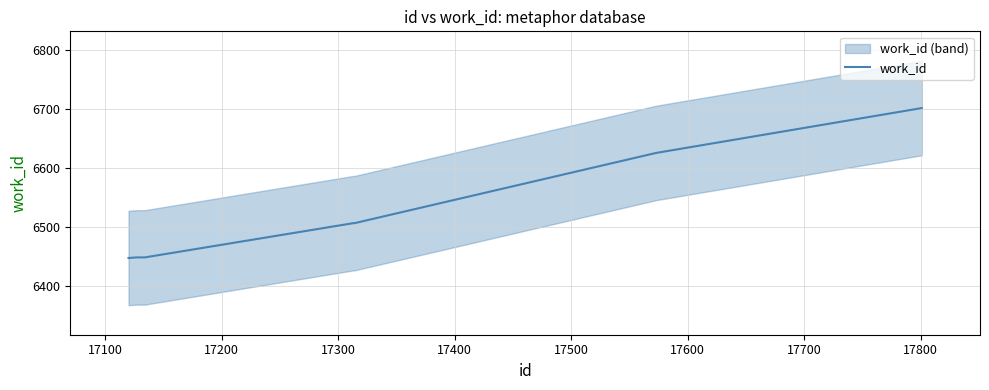

What is the maximum value for work_id?

6702